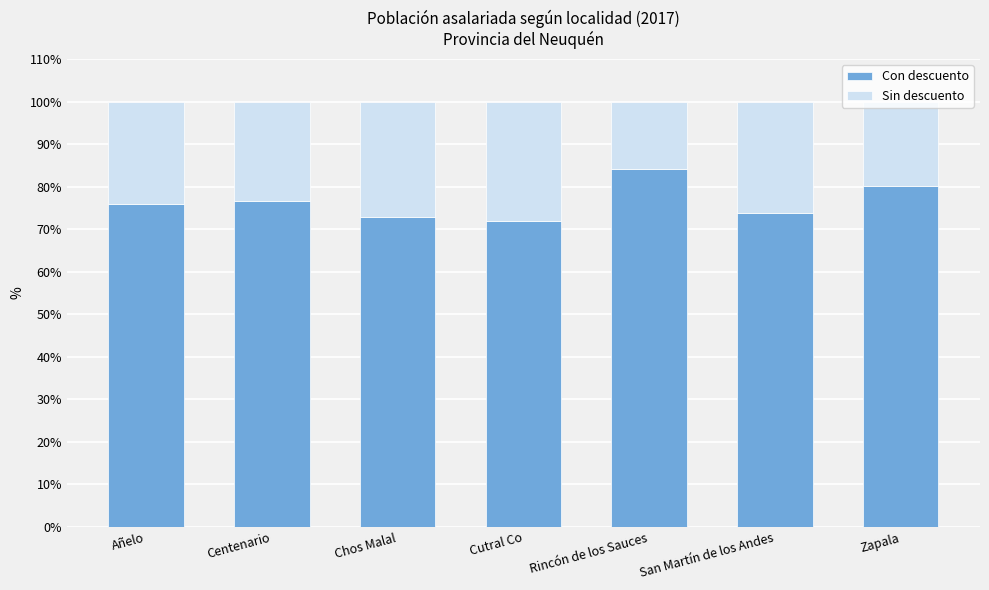

What is the sum of the Con descuento values at Chos Malal and Añelo?

148.8